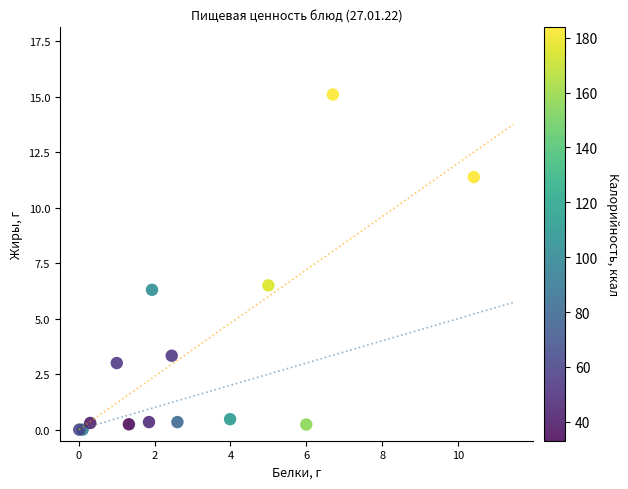

What Y value in the scatter plot is closest to 7?

6.5